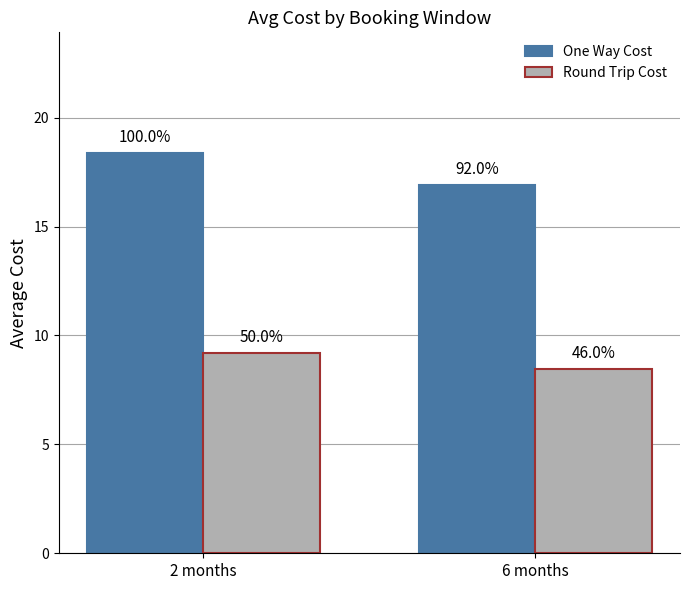

What is the label of the 1st bar from the right?

6 months